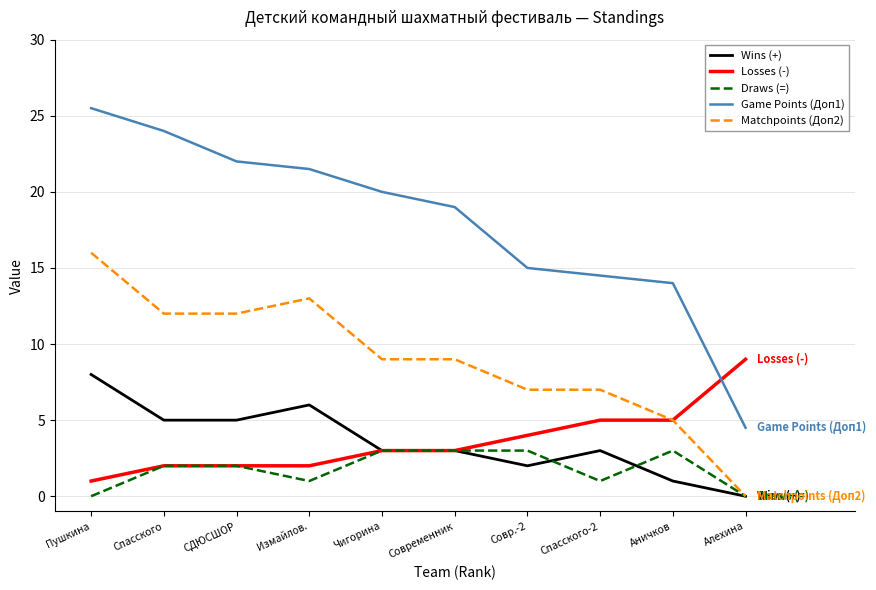

True or false: Game Points (Доп1) and Wins (+) cross at least once.

False